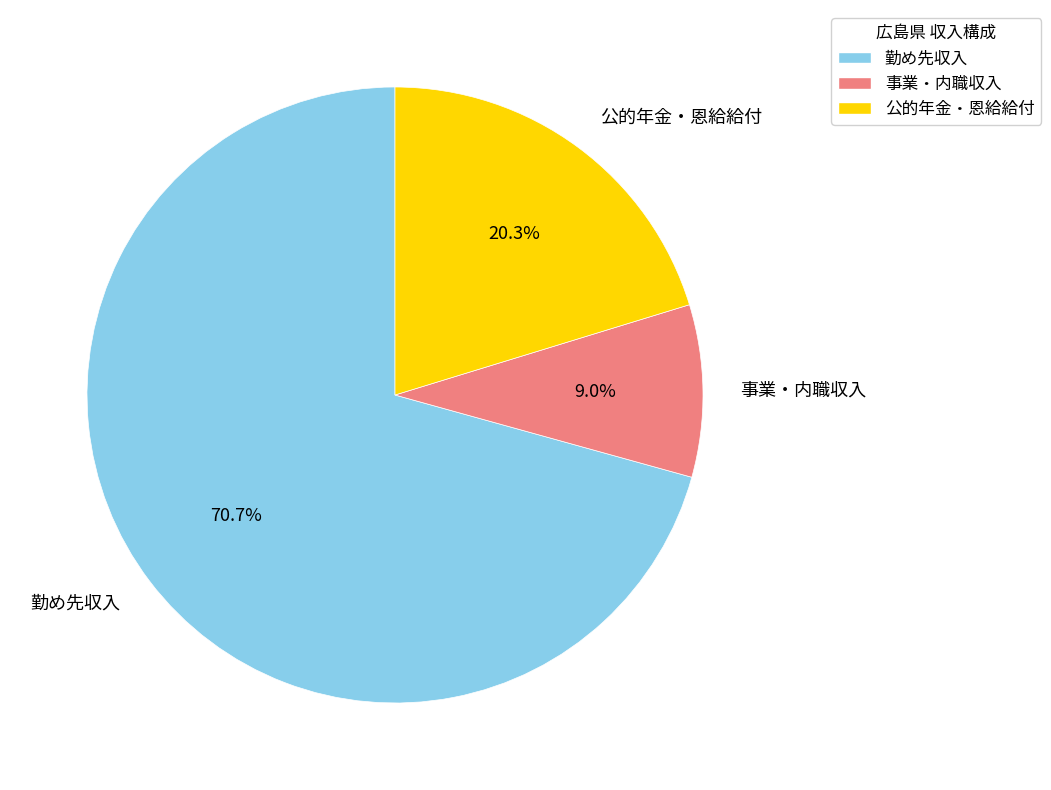

Which slice is the largest?

勤め先収入